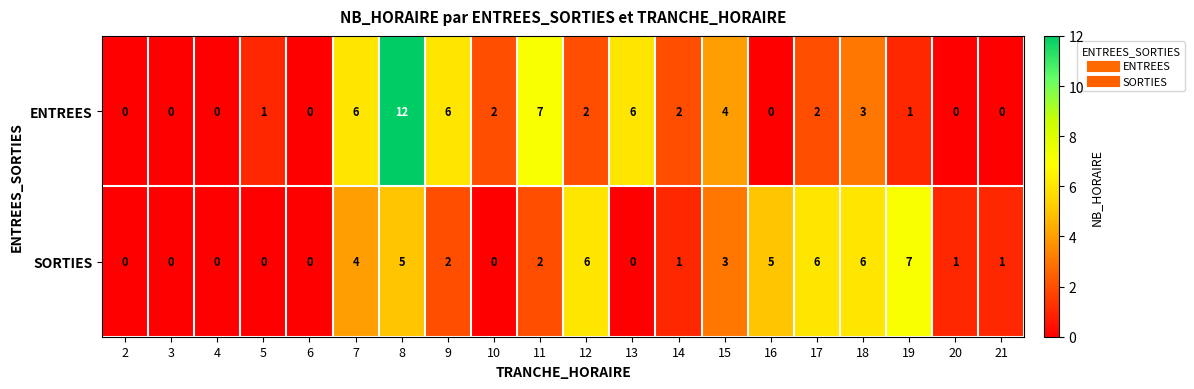

Which series changed the most between 10 and 17?

SORTIES